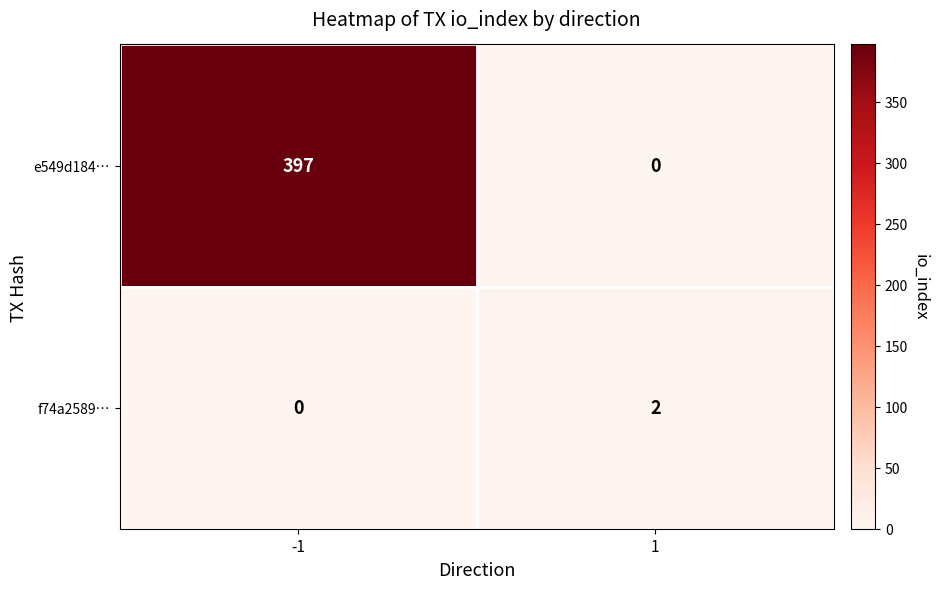

At 1, list the series in order from smallest to largest.

e549d184…, f74a2589…